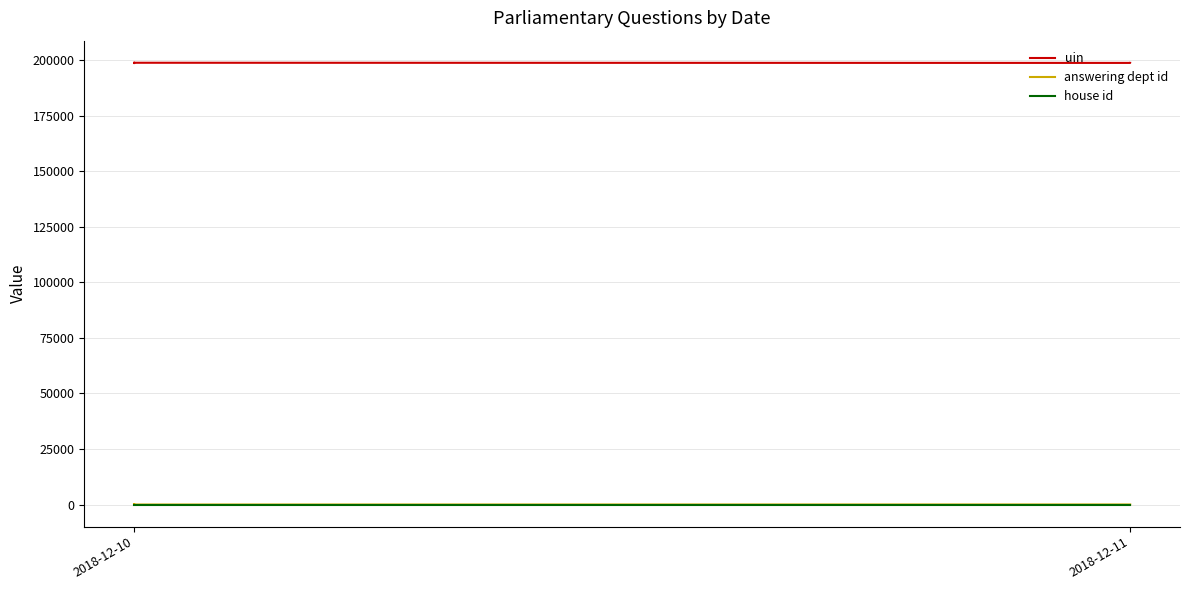

What is the label of the 10th point from the right?

2018-12-10